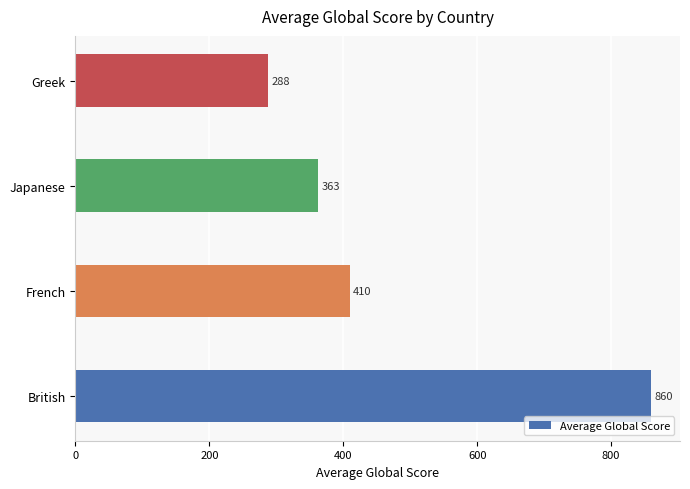

The value at Japanese is 362.8. True or false?

True